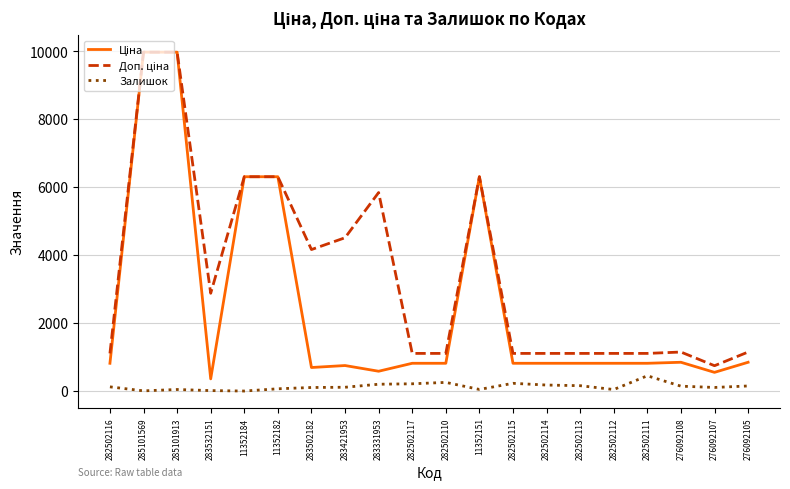

What is the maximum value shown in the chart?

9975.0